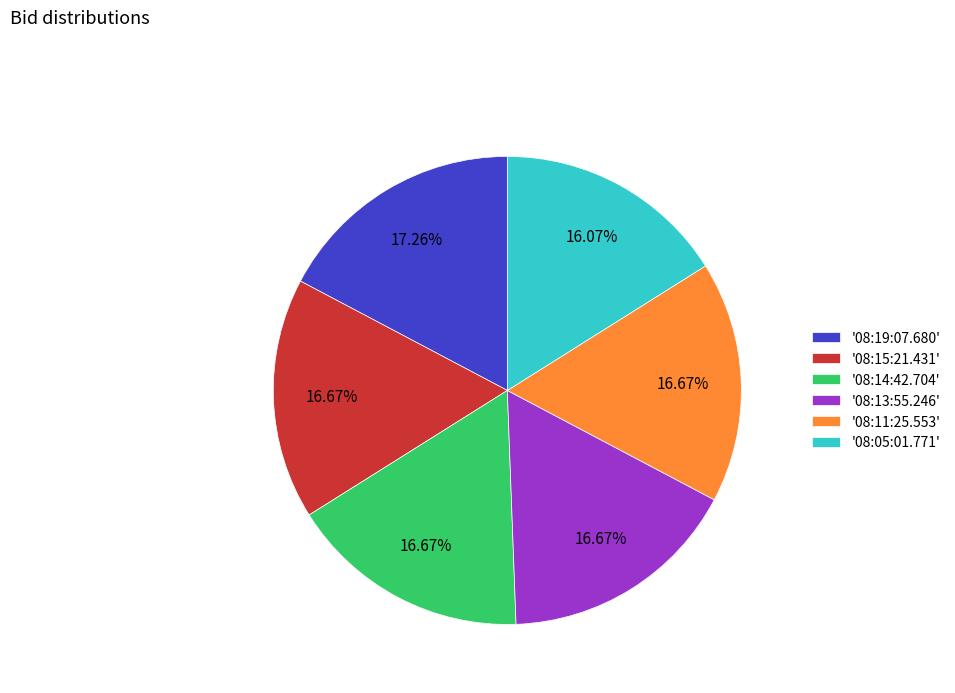

What is the largest slice in the pie chart?

'08:19:07.680'